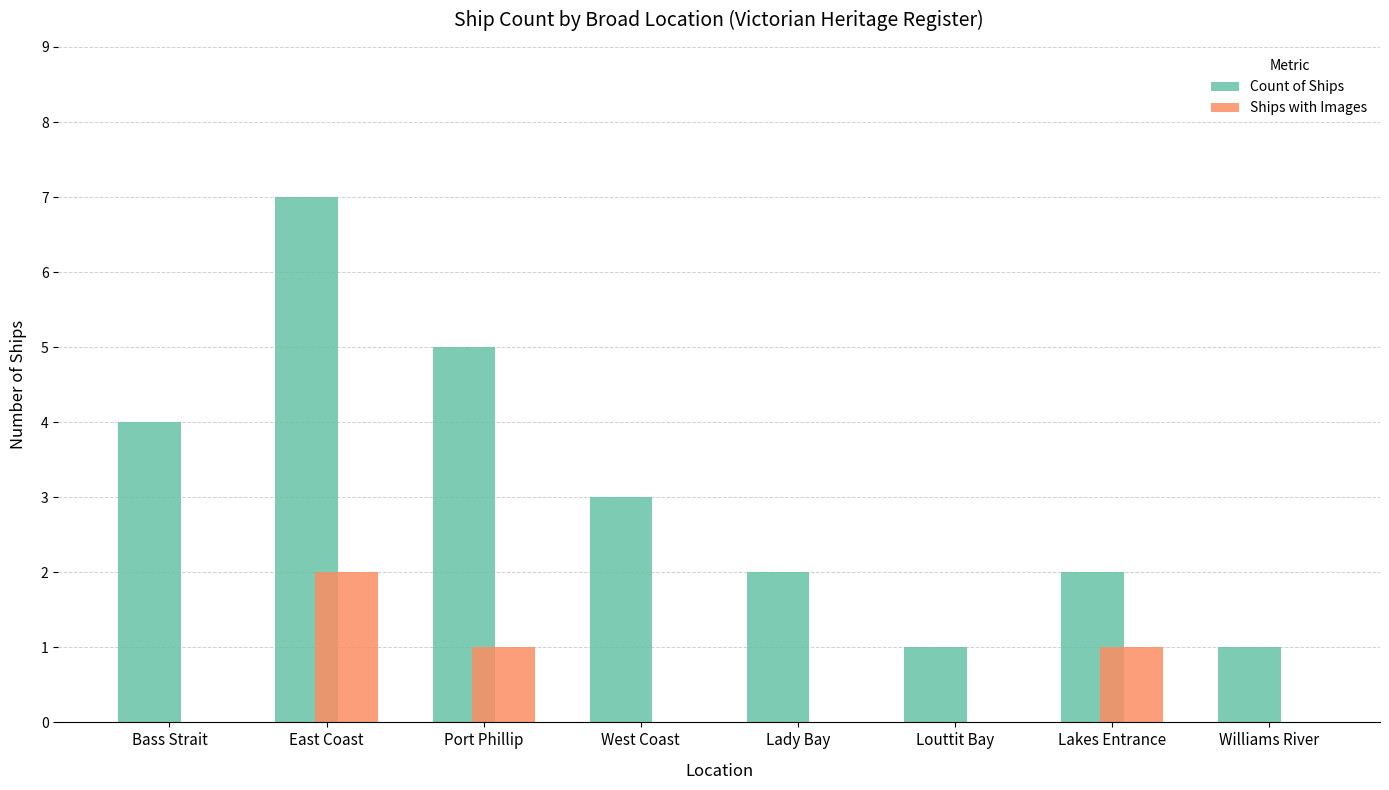

Is it true that Count of Ships equals 7 at East Coast?

True